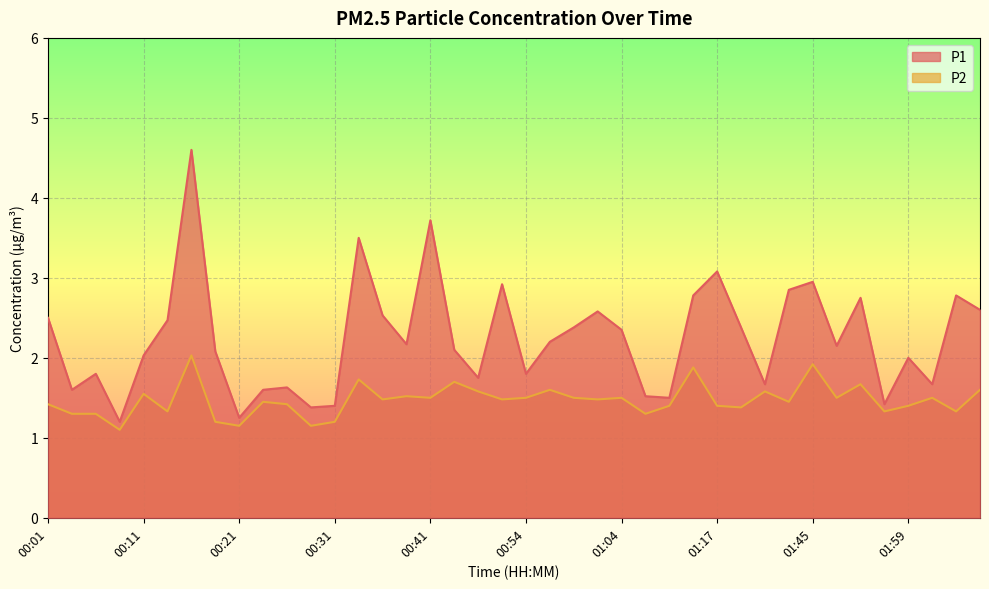

What is the total value across all series at 00:11?

3.6